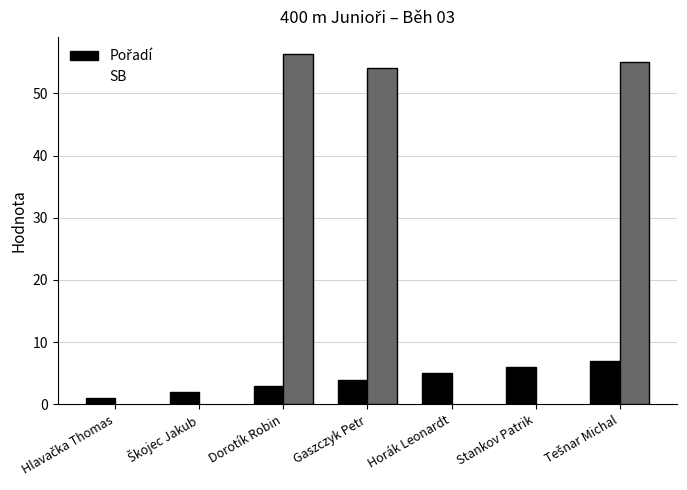

Reading left to right, what are all the values shown in this chart?

Pořadí: Hlavačka Thomas=1.0	Škojec Jakub=2.0	Dorotík Robin=3.0	Gaszczyk Petr=4.0	Horák Leonardt=5.0	Stankov Patrik=6.0	Tešnar Michal=7.0
SB: Hlavačka Thomas=0.0	Škojec Jakub=0.0	Dorotík Robin=56.2	Gaszczyk Petr=54.1	Horák Leonardt=0.0	Stankov Patrik=0.0	Tešnar Michal=55.1